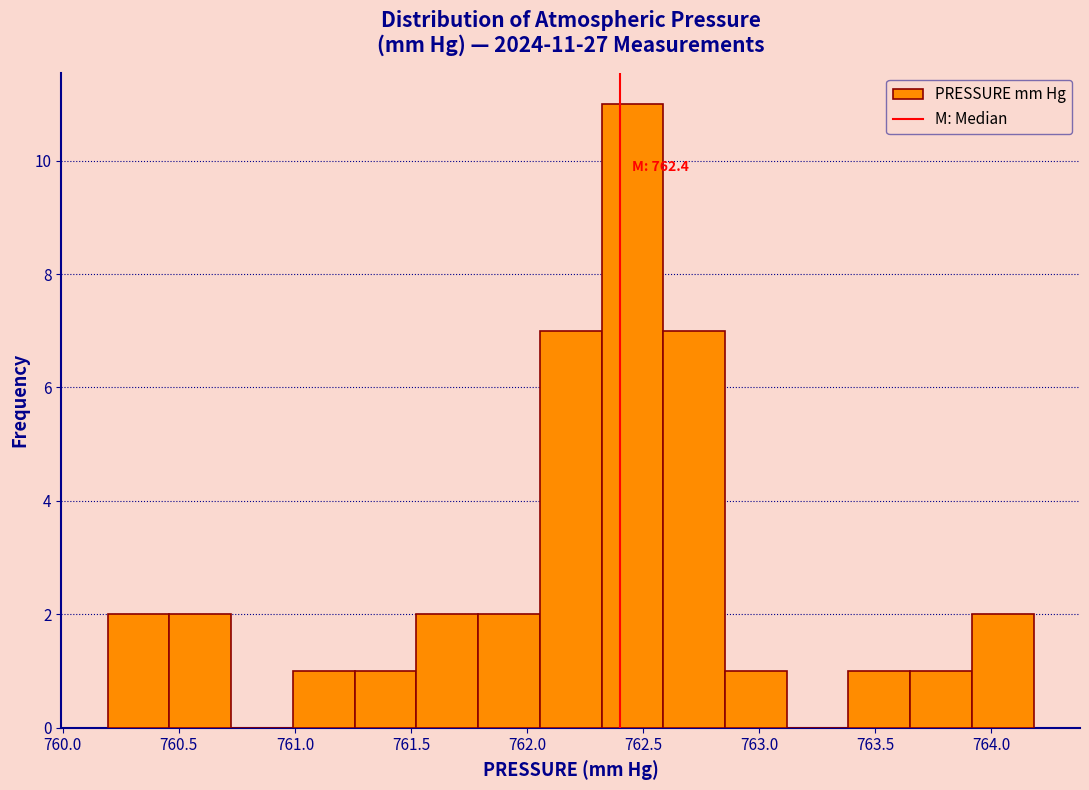

Which range on the x-axis has the tallest bar?

762.30 to 762.60